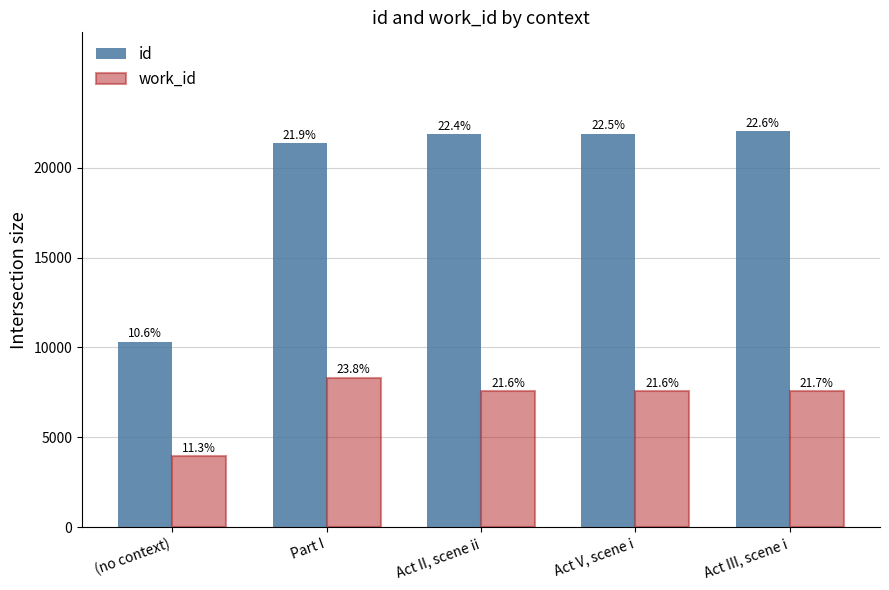

True or false: work_id has a value of 2364 at (no context).

False